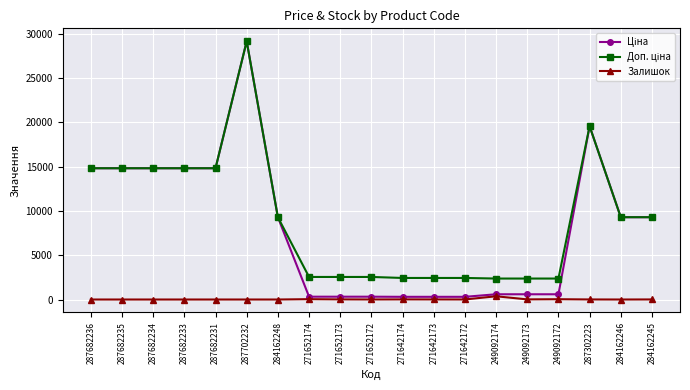

Count the number of categories in the chart.

19